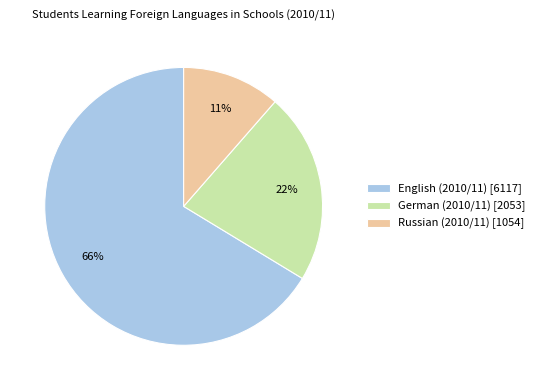

Count the number of slices in the pie.

3